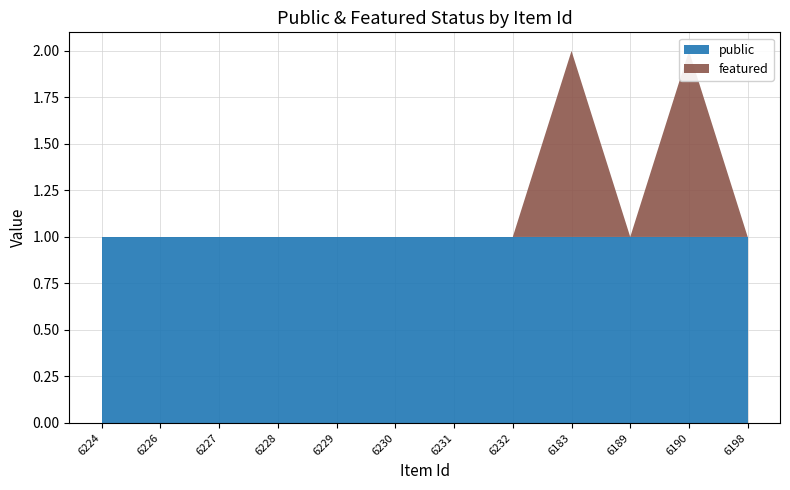

Reading left to right, extract all data points from this chart.

public: 6224=1	6226=1	6227=1	6228=1	6229=1	6230=1	6231=1	6232=1	6183=1	6189=1	6190=1	6198=1
featured: 6224=0	6226=0	6227=0	6228=0	6229=0	6230=0	6231=0	6232=0	6183=1	6189=0	6190=1	6198=0